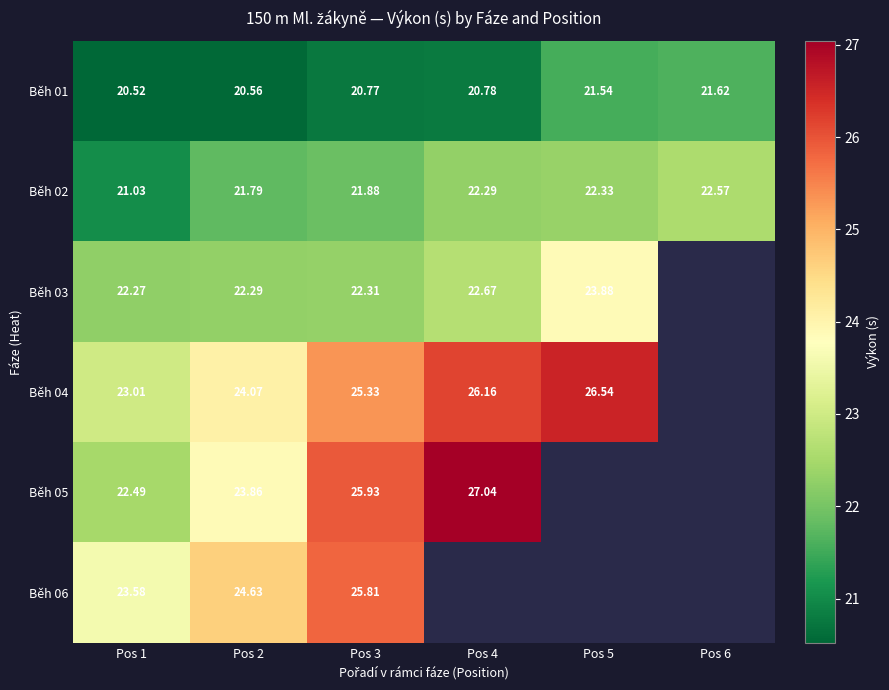

At how many categories does at least one series exceed 23?

5